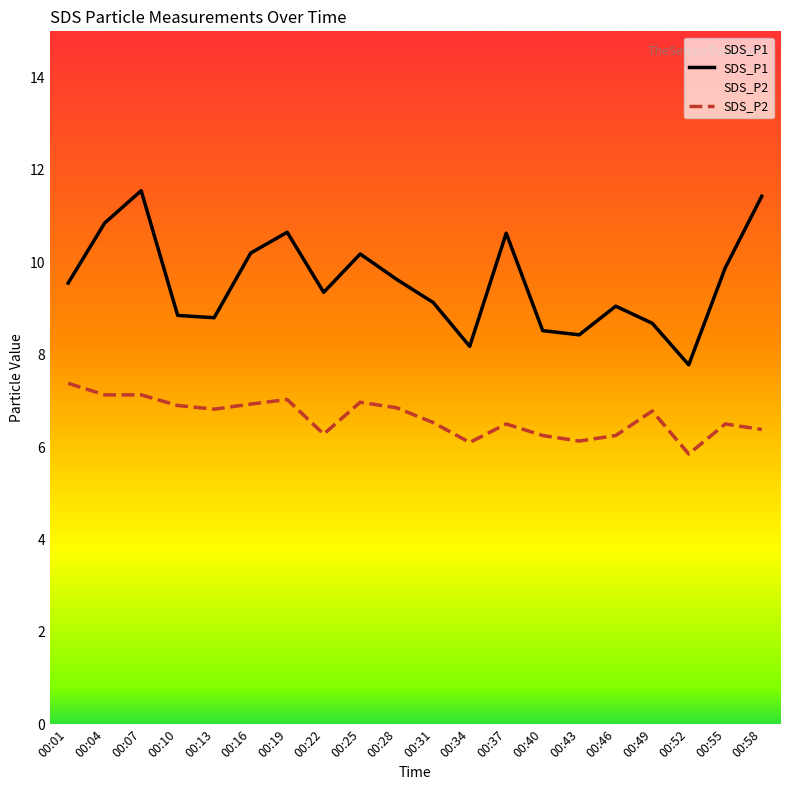

Does the chart have visible grid lines?

No